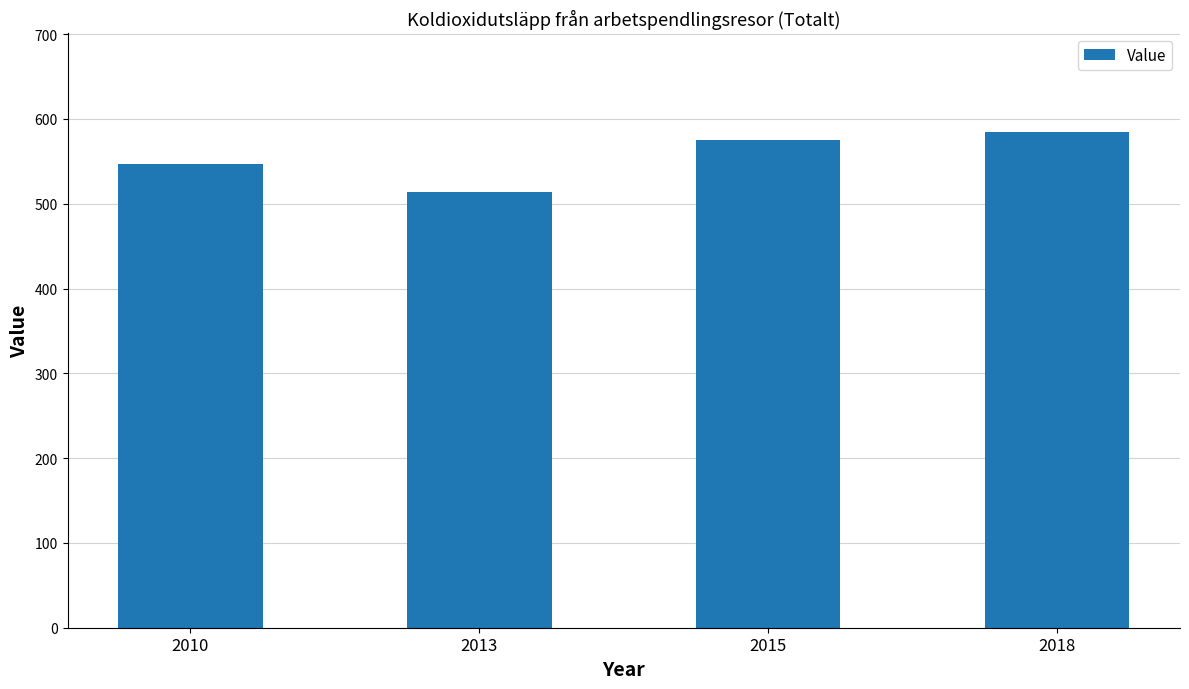

Is it true that the value at 2018 is 584?

True